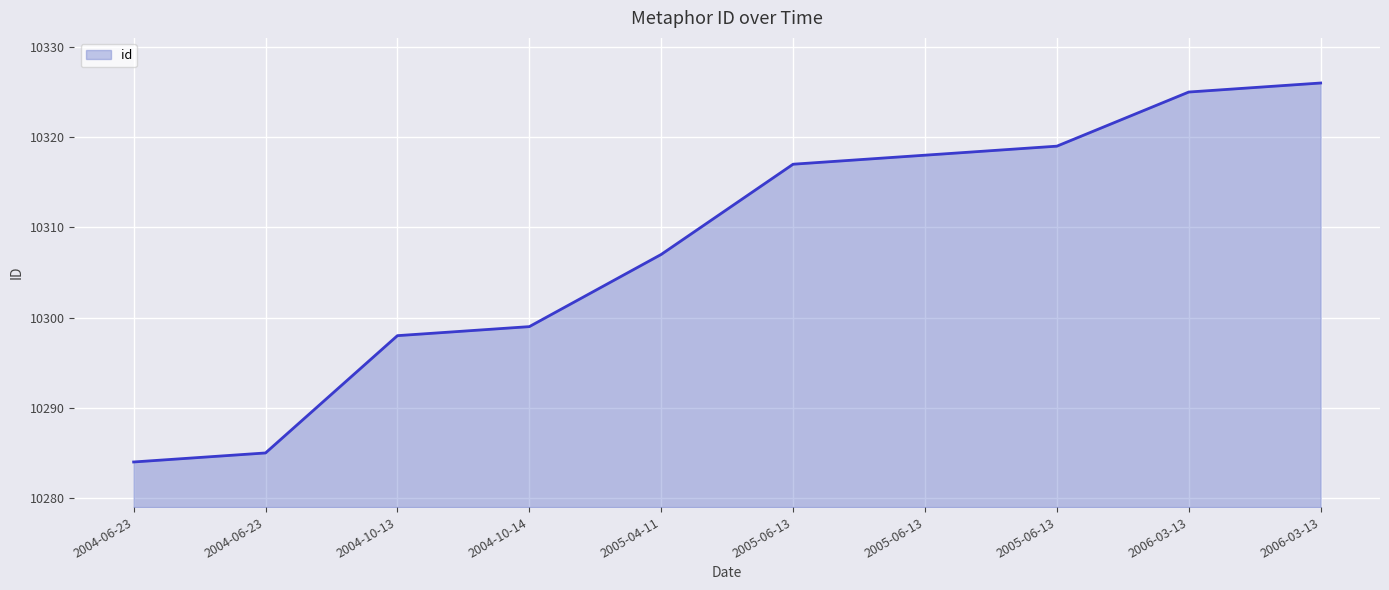

What is the difference between the second highest and minimum values?

41